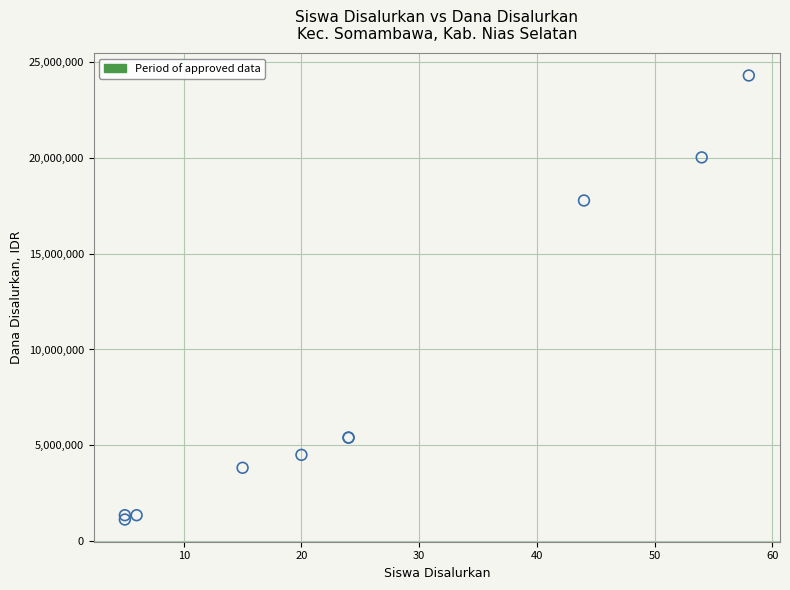

What Y value in the scatter plot is closest to 12712500?

17775000